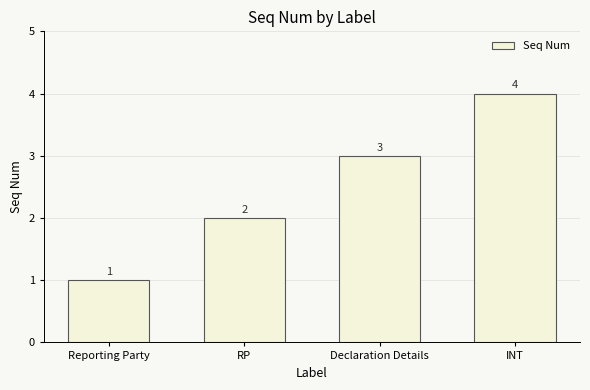

Where is the data nearest to the value 2?

RP